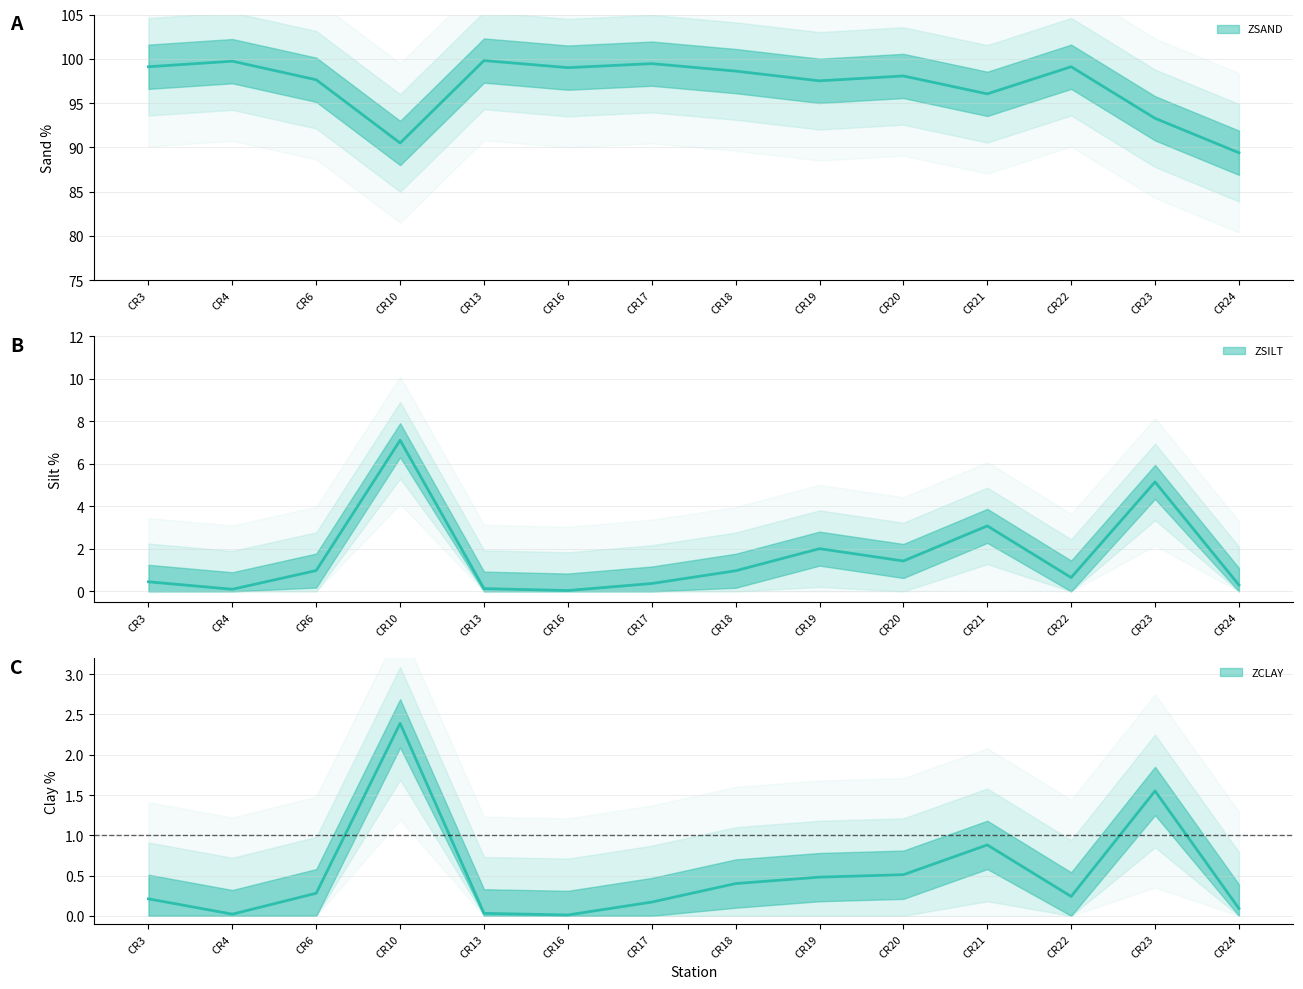

Is this an area chart (filled region under the line)?

No